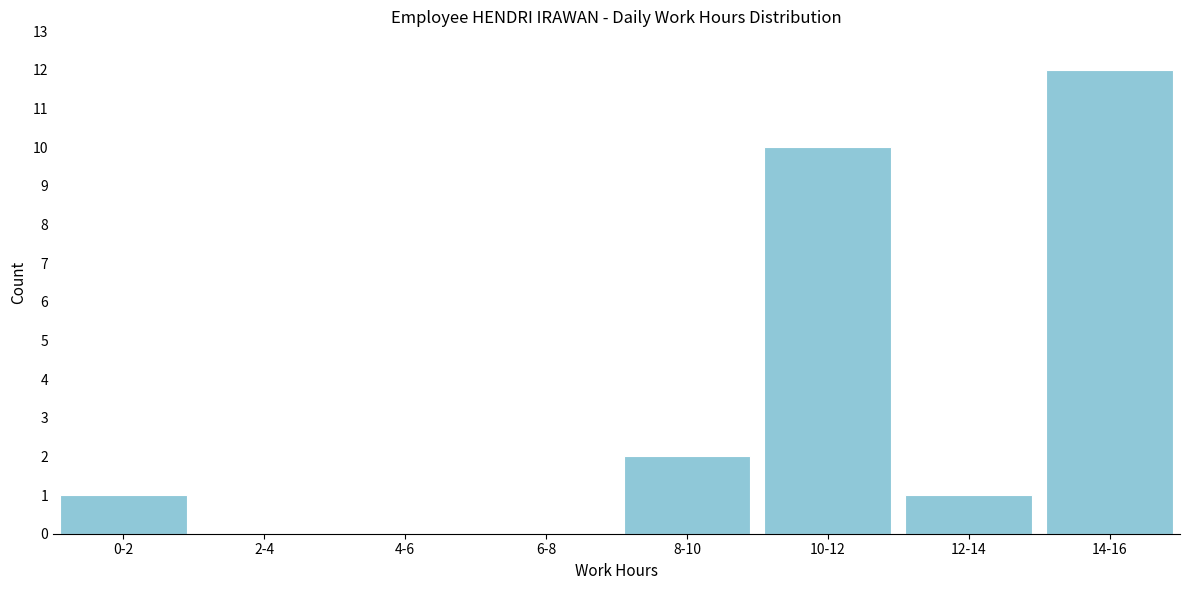

Reading left to right, list all the values displayed in this chart.

0-2=1	2-4=0	4-6=0	6-8=0	8-10=2	10-12=10	12-14=1	14-16=12